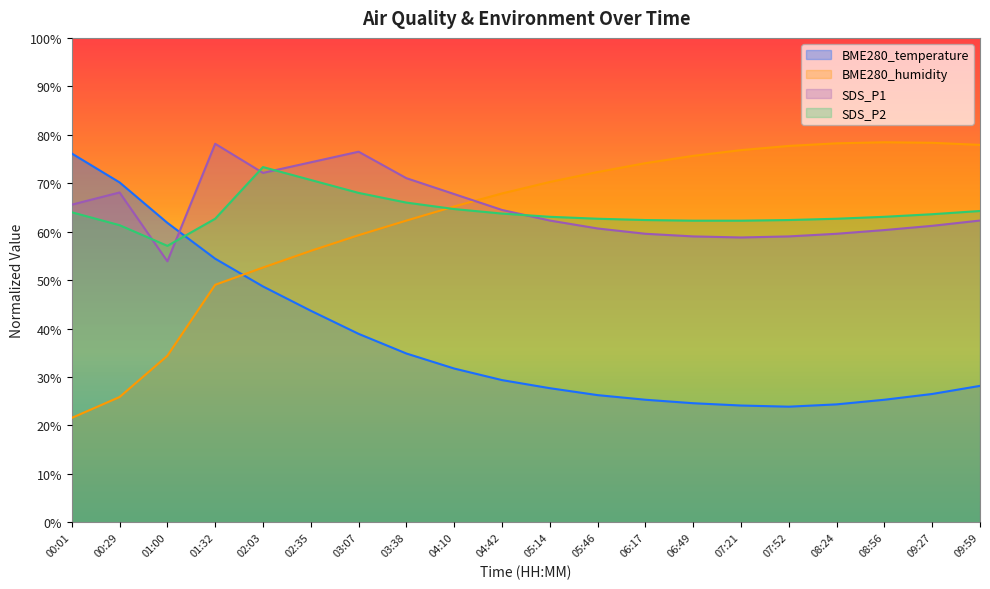

Reading left to right, extract all data points from this chart.

BME280_temperature: 00:01=76.1	00:29=70.2	01:00=61.8	01:32=54.4	02:03=48.7	02:35=43.7	03:07=38.9	03:38=34.8	04:10=31.7	04:42=29.4	05:14=27.7	05:46=26.3	06:17=25.3	06:49=24.6	07:21=24.1	07:52=23.9	08:24=24.3	08:56=25.3	09:27=26.5	09:59=28.2
BME280_humidity: 00:01=21.6	00:29=25.9	01:00=34.4	01:32=49.0	02:03=52.6	02:35=56.0	03:07=59.3	03:38=62.3	04:10=65.2	04:42=67.9	05:14=70.3	05:46=72.3	06:17=74.1	06:49=75.6	07:21=76.8	07:52=77.7	08:24=78.2	08:56=78.4	09:27=78.3	09:59=77.9
SDS_P1: 00:01=65.6	00:29=68.1	01:00=53.9	01:32=78.1	02:03=72.1	02:35=74.3	03:07=76.5	03:38=71.0	04:10=67.8	04:42=64.5	05:14=62.3	05:46=60.7	06:17=59.6	06:49=59.0	07:21=58.8	07:52=59.0	08:24=59.6	08:56=60.3	09:27=61.2	09:59=62.3
SDS_P2: 00:01=64.0	00:29=61.3	01:00=57.1	01:32=62.7	02:03=73.3	02:35=70.7	03:07=68.0	03:38=66.0	04:10=64.7	04:42=63.7	05:14=63.1	05:46=62.7	06:17=62.4	06:49=62.3	07:21=62.3	07:52=62.4	08:24=62.7	08:56=63.1	09:27=63.6	09:59=64.3